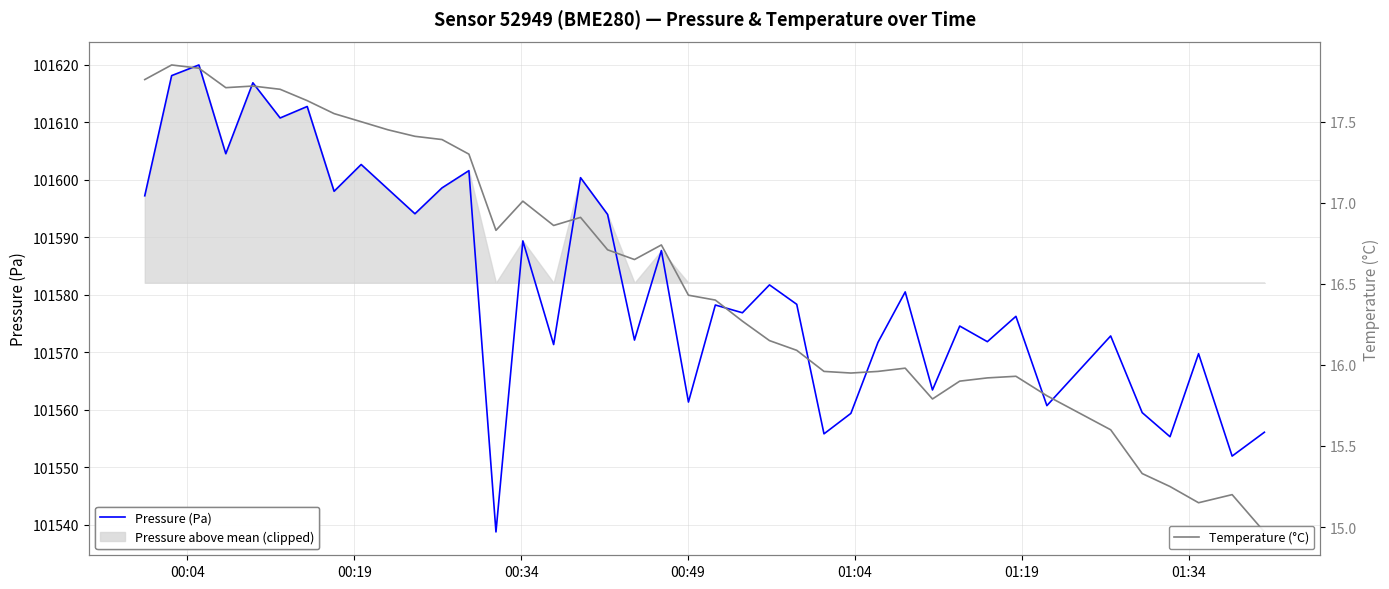

What is the maximum value for Pressure (Pa)?

101619.9